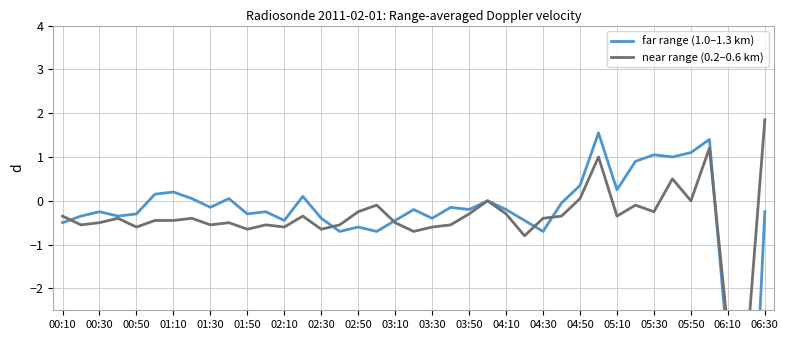

What is the sum of all near range (0.2–0.6 km) values?

-15.6